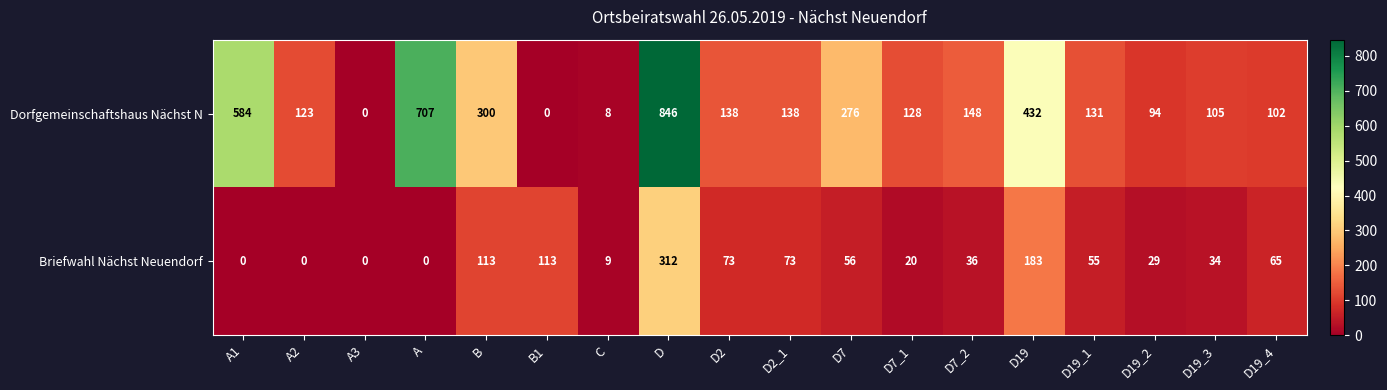

What is the maximum value shown in the chart?

846